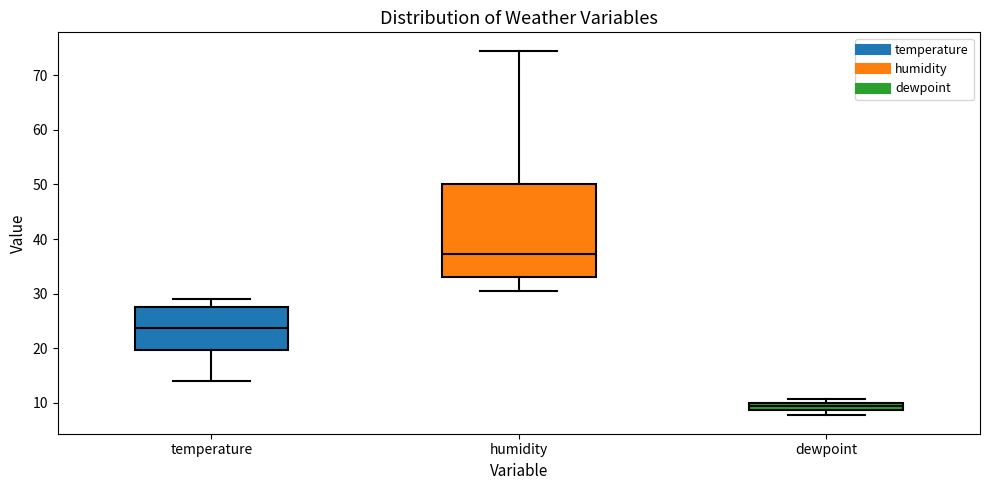

Where is the lower edge of the box for dewpoint on the y-axis? The values are not printed on the chart, so give them approximately, as read against the axis.

9